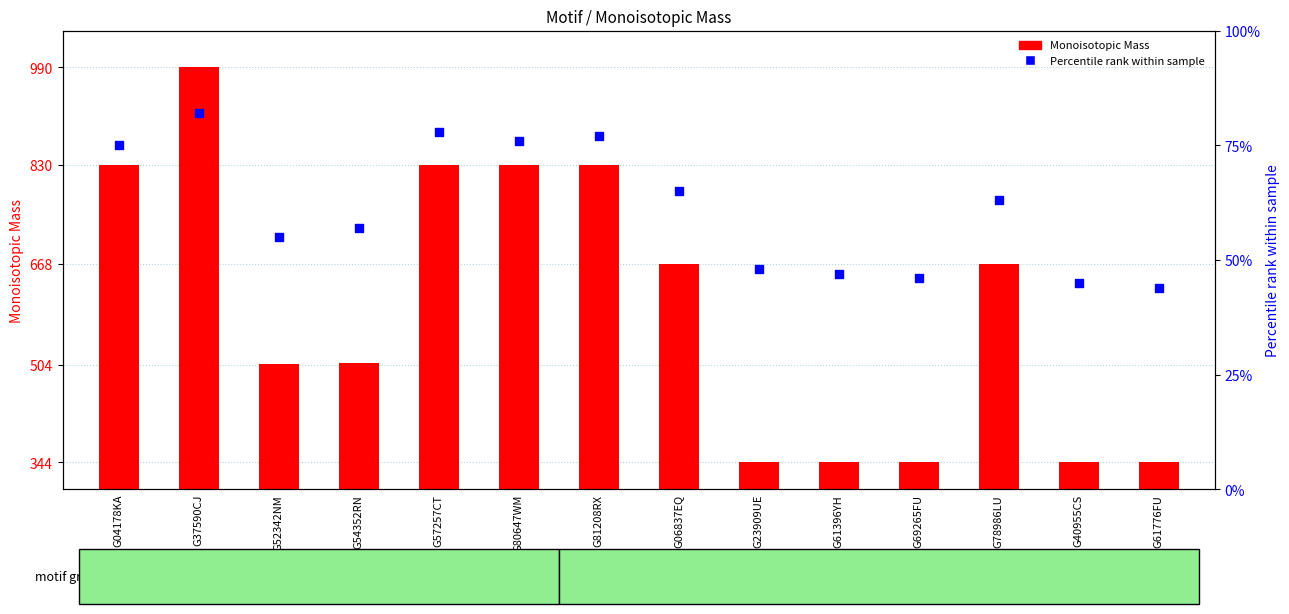

At how many categories does at least one series exceed 718?

5